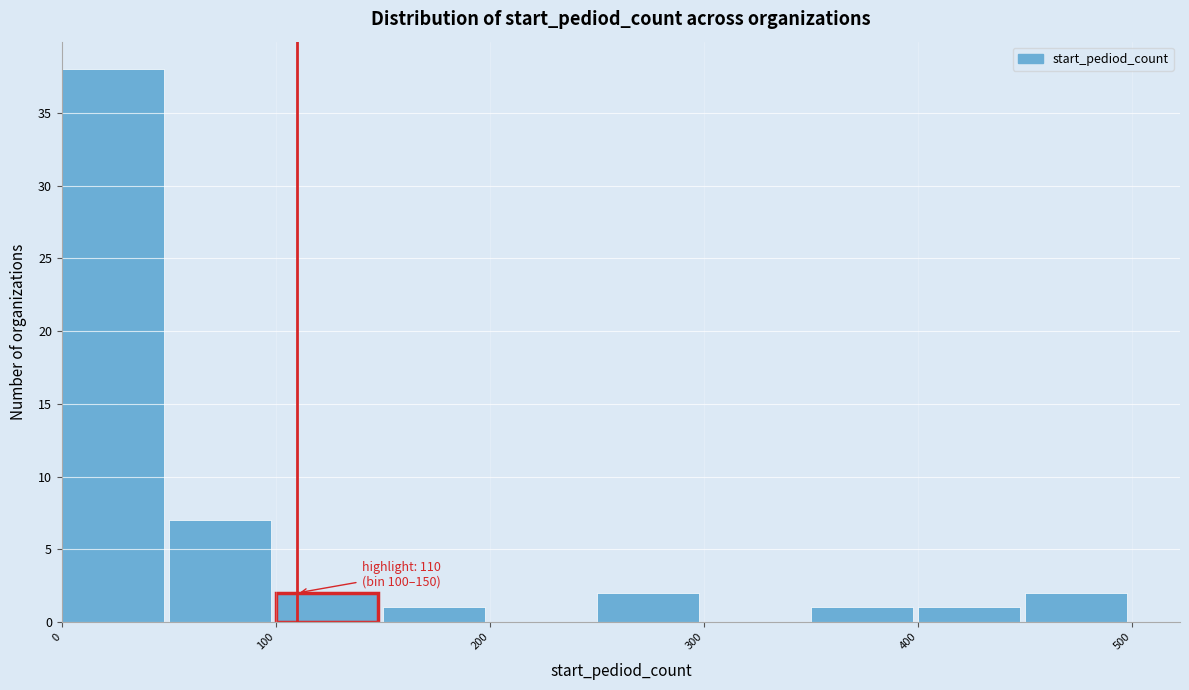

Over which range of the x-axis is the bar tallest?

0 to 50